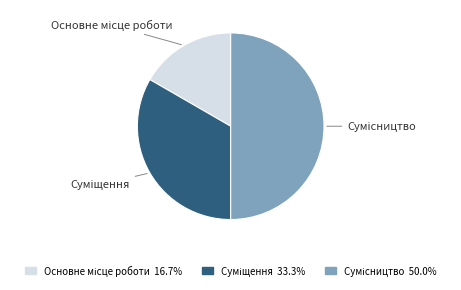

To the nearest percent, what is the difference between the largest and smallest slice percentages?

33%